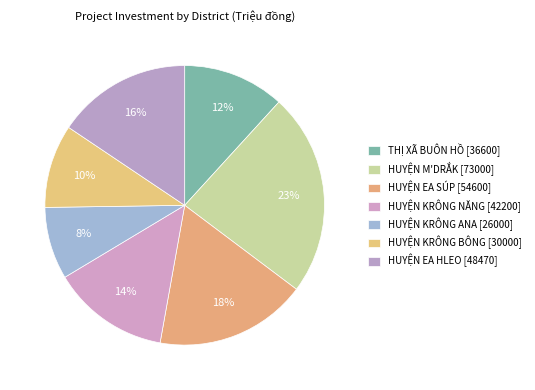

Do HUYỆN EA SÚP and HUYỆN M'DRẮK together represent more than half of the pie?

No